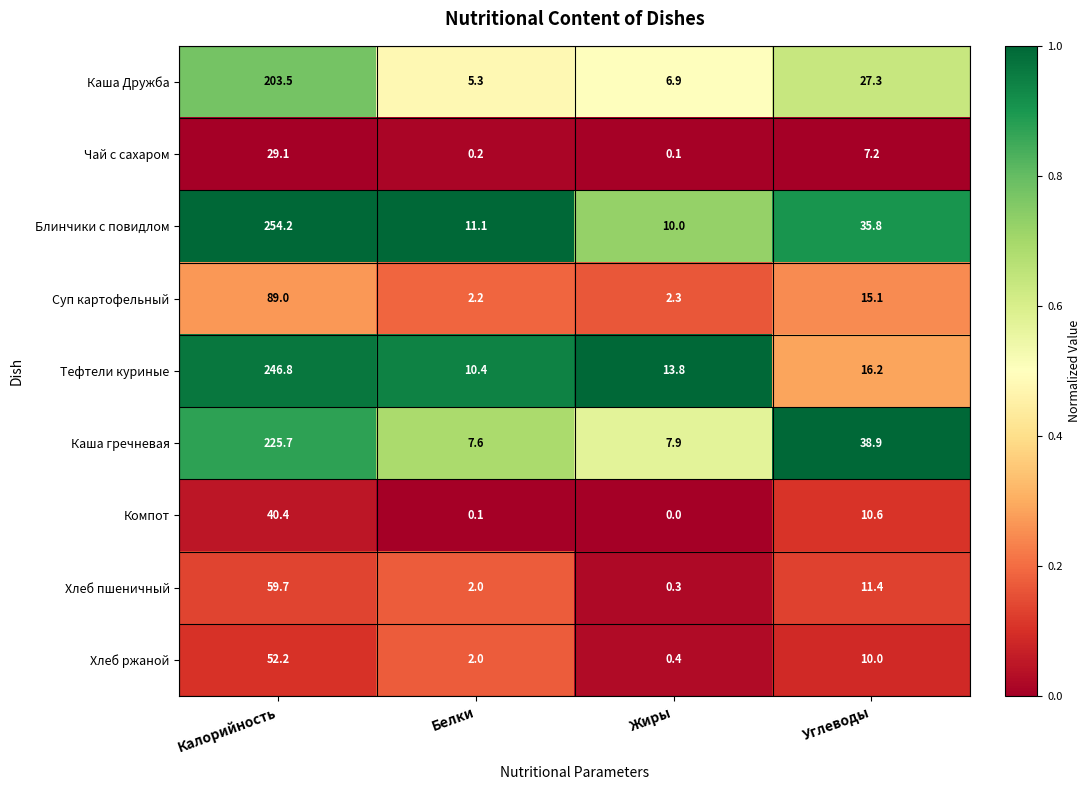

Rank the categories by Компот value from lowest to highest.

Жиры, Белки, Углеводы, Калорийность